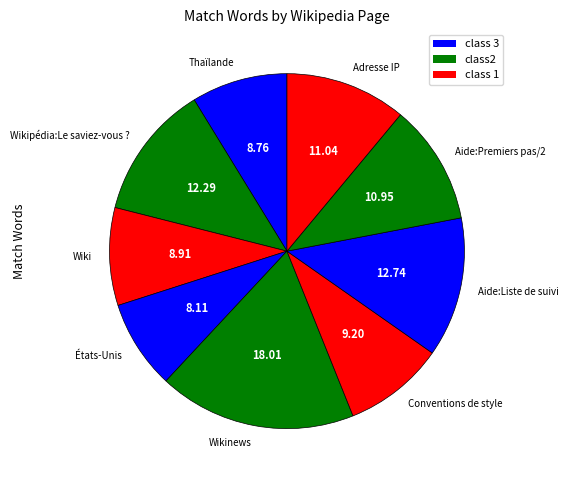

What is the largest slice in the pie chart?

Wikinews